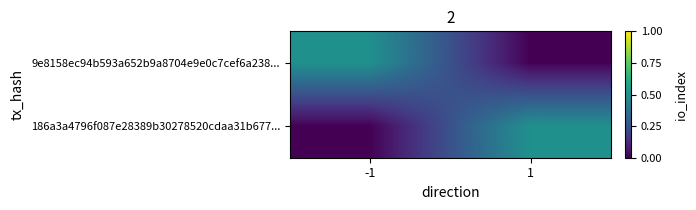

What is the difference between the highest and lowest values at -1?

0.5